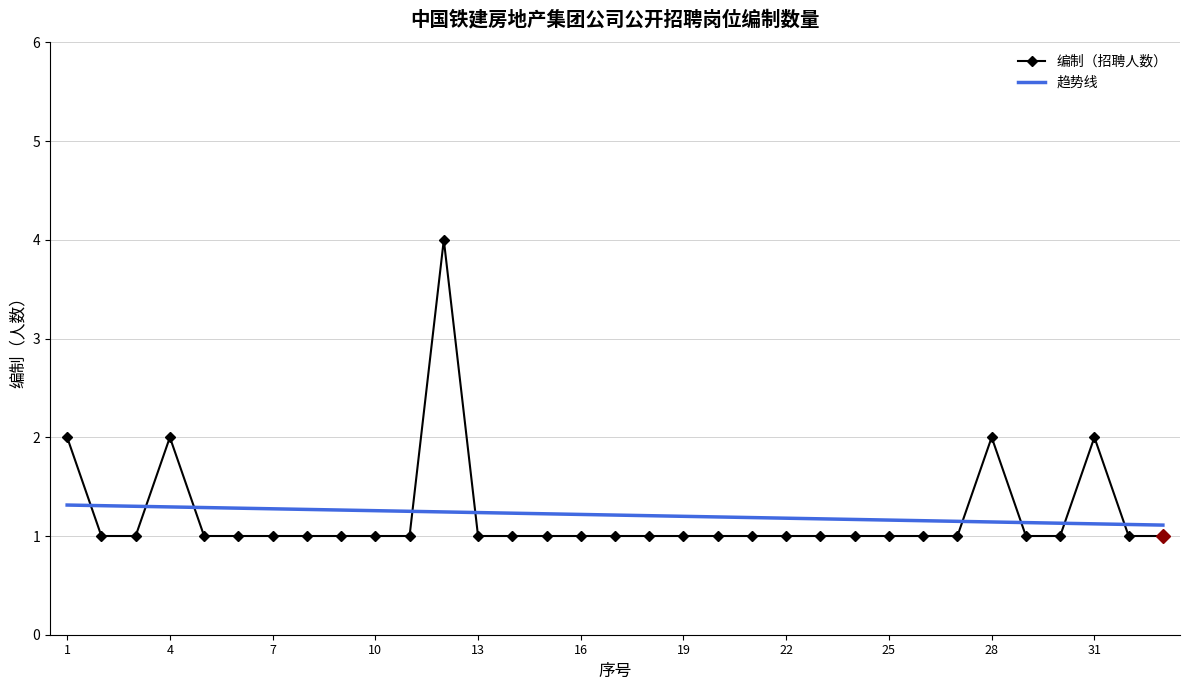

How many distinct data groups are displayed?

2